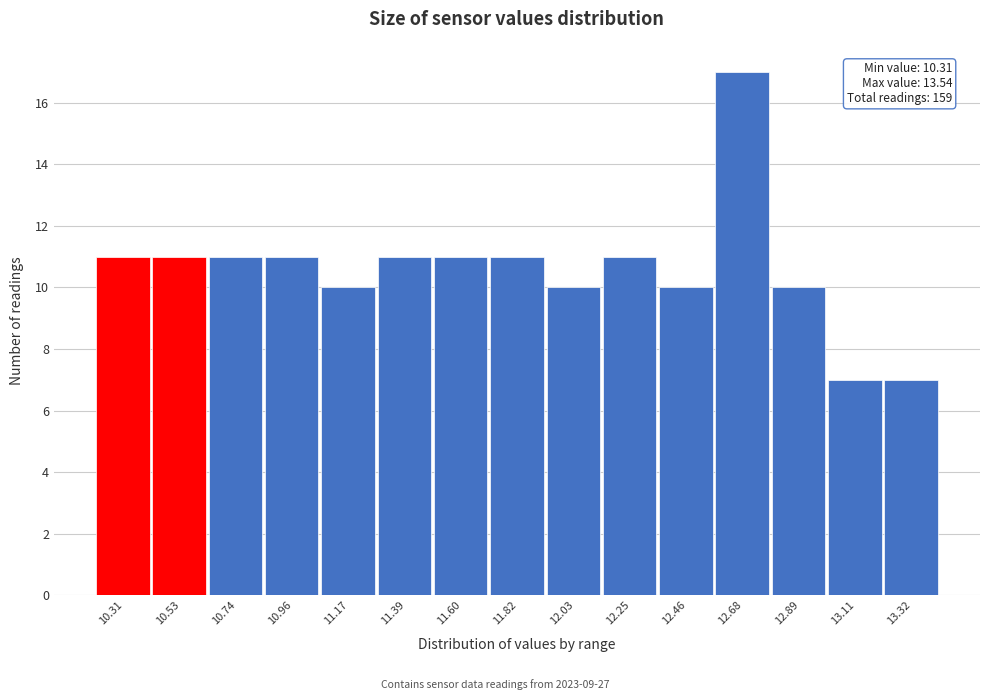

Reading left to right, list all the values displayed in this chart.

11	11	11	11	10	11	11	11	10	11	10	17	10	7	7